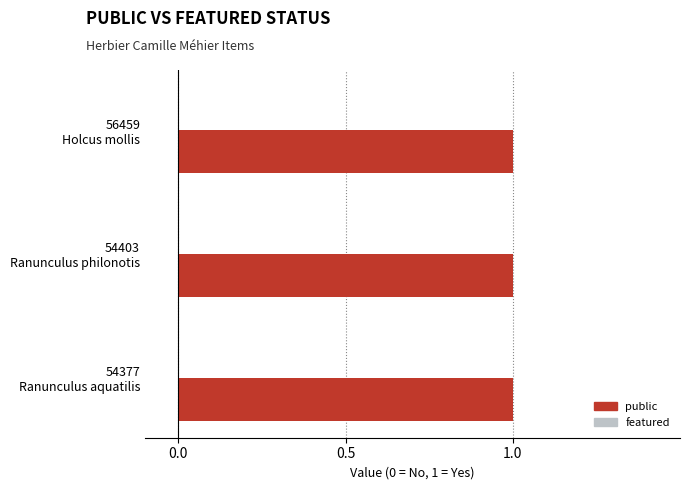

Does the chart contain any negative values?

No